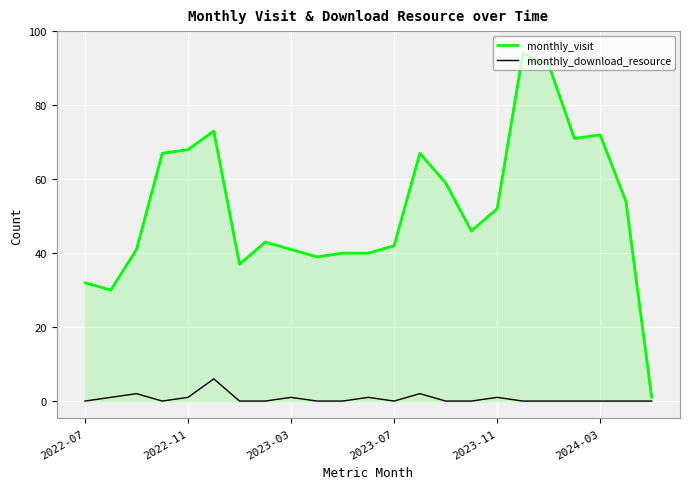

Rank the series by their maximum value, from lowest to highest.

monthly_download_resource, monthly_visit